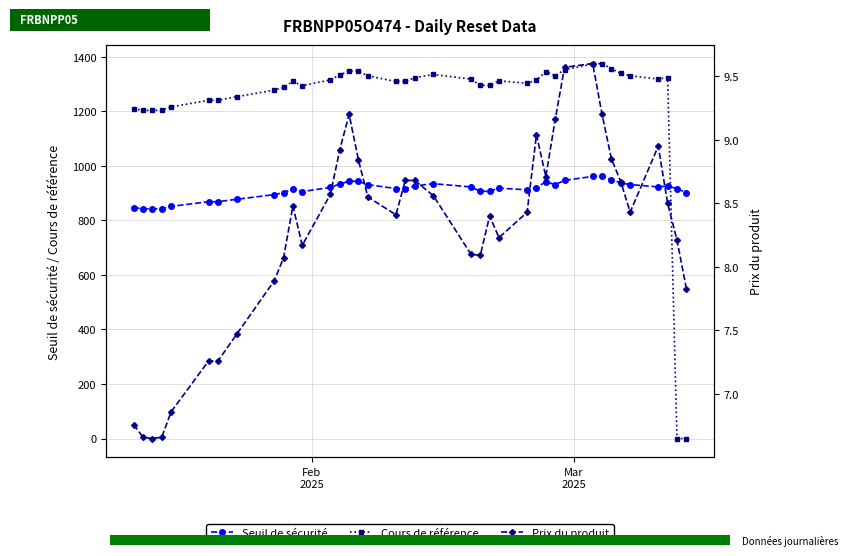

True or false: Seuil de sécurité has more than 0 points higher than both neighbors.

True